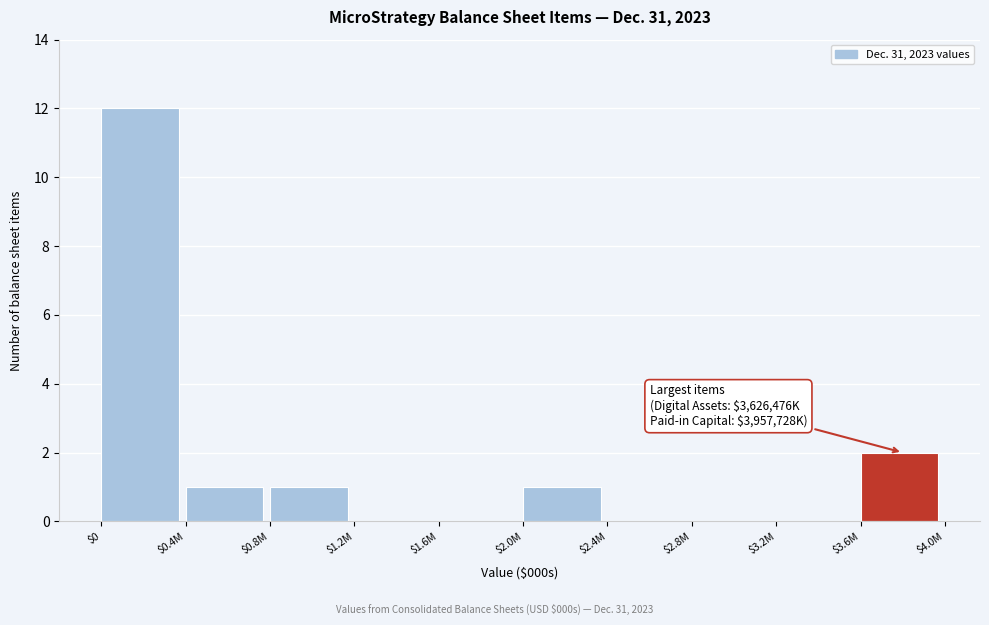

Which category has the highest value across all series?

$0